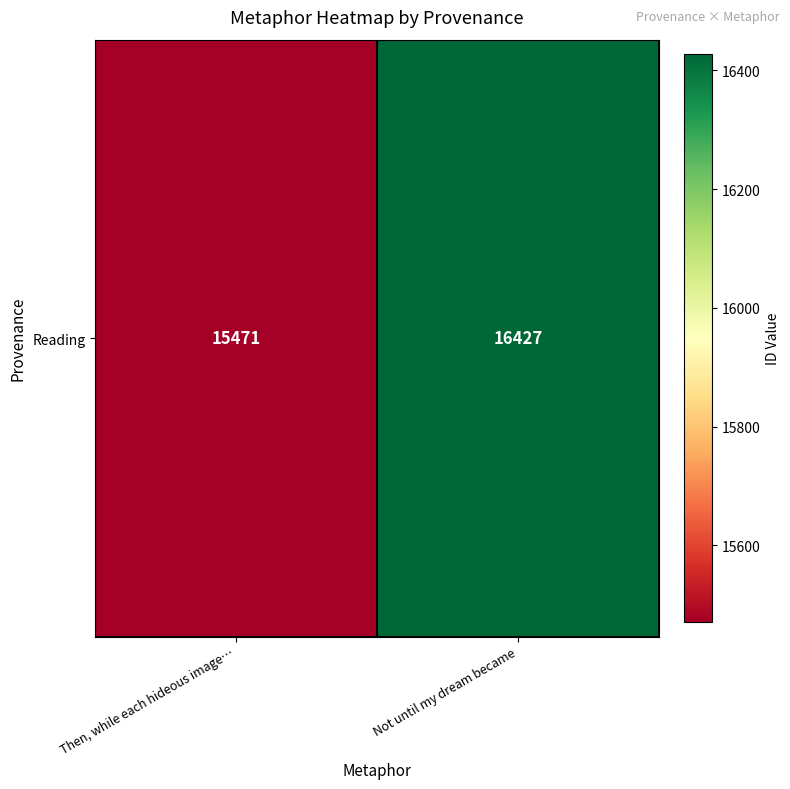

Reading left to right, list all the values displayed in this chart.

Then, while each hideous image…=15471	Not until my dream became=16427